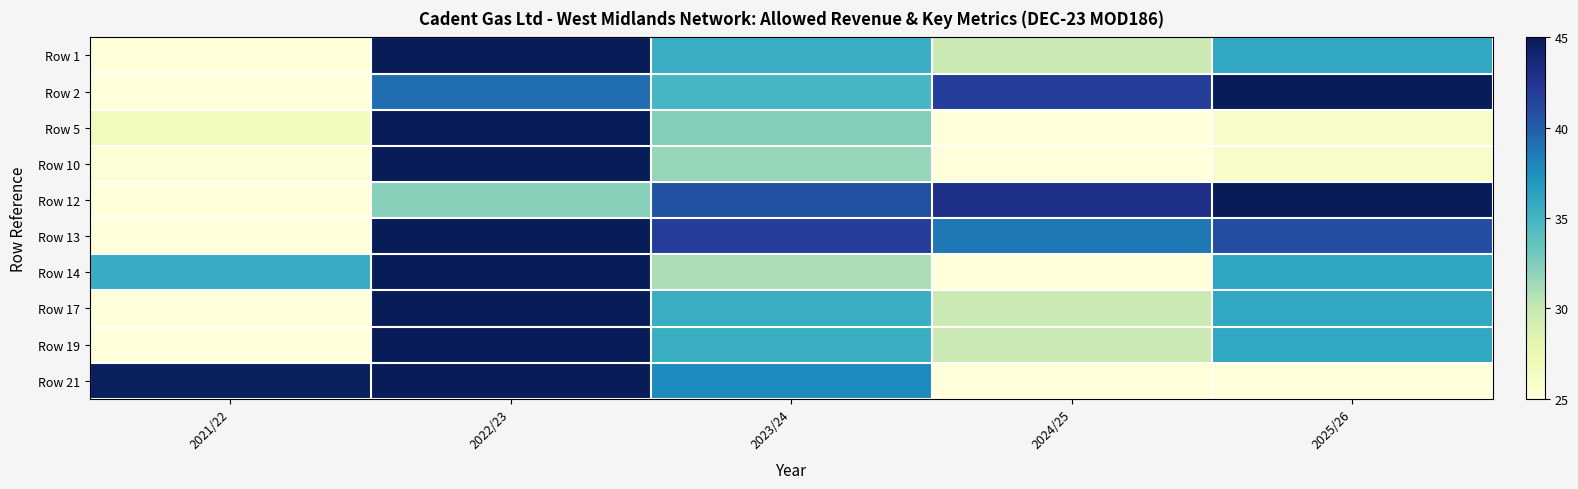

Which has a higher value, 2022/23 or 2023/24?

2022/23